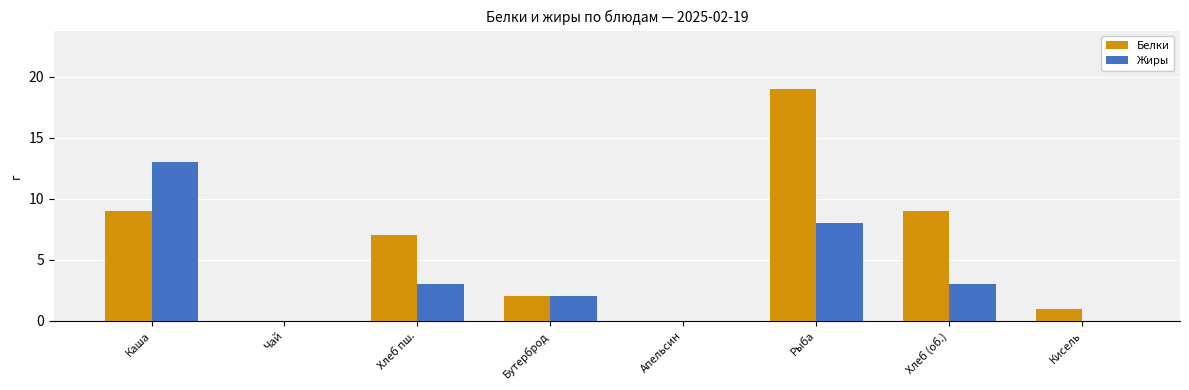

What is the sum of the Белки values at Каша and Хлеб (об.)?

18